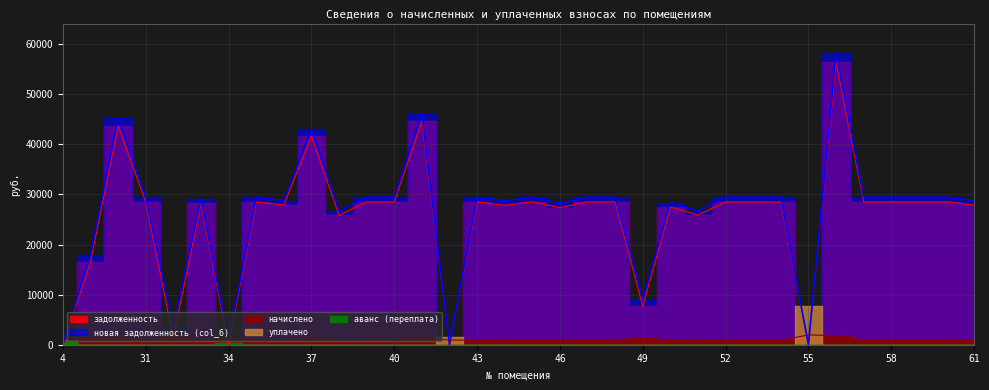

Which label corresponds to the smallest value in the chart?

4